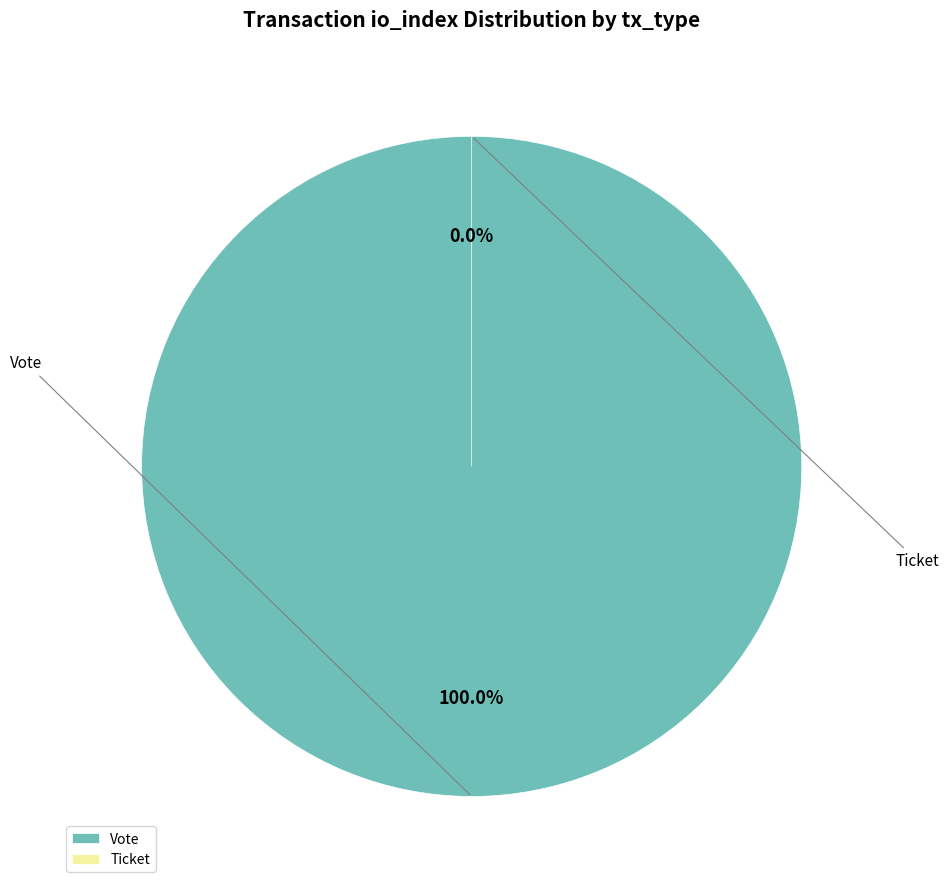

Do Vote and Ticket together represent more than half of the pie?

Yes